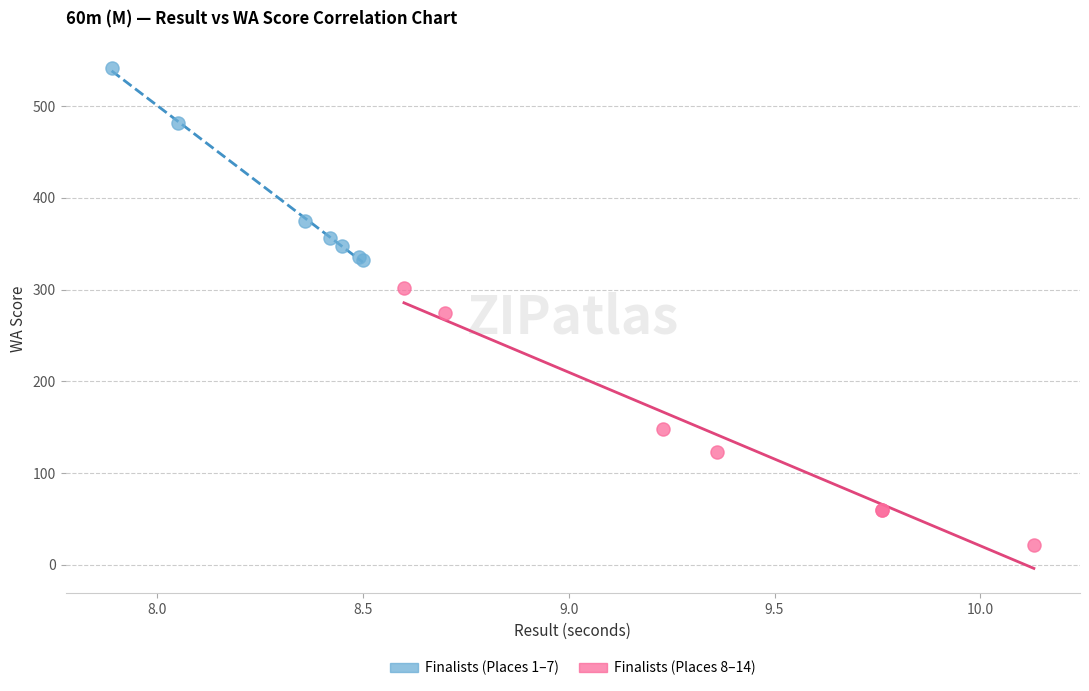

Which series has the widest spread of Y values?

Finalists (Places 8–14)